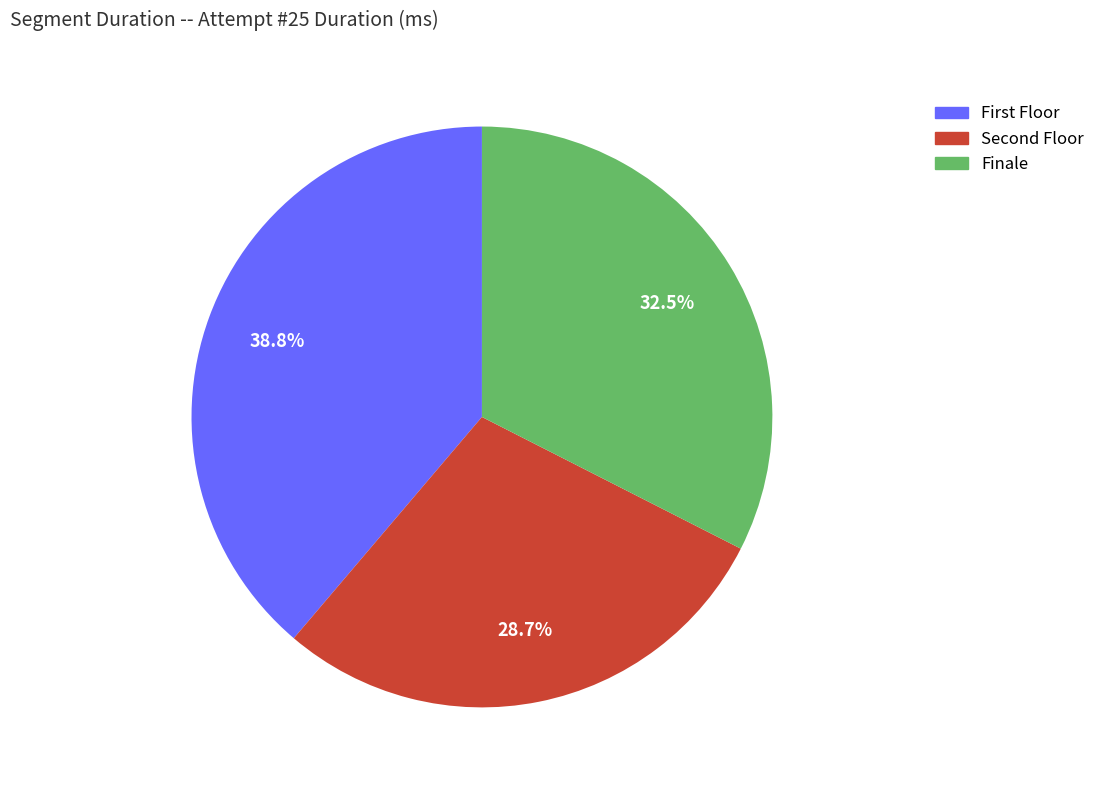

Rank the categories by value from highest to lowest.

First Floor, Finale, Second Floor